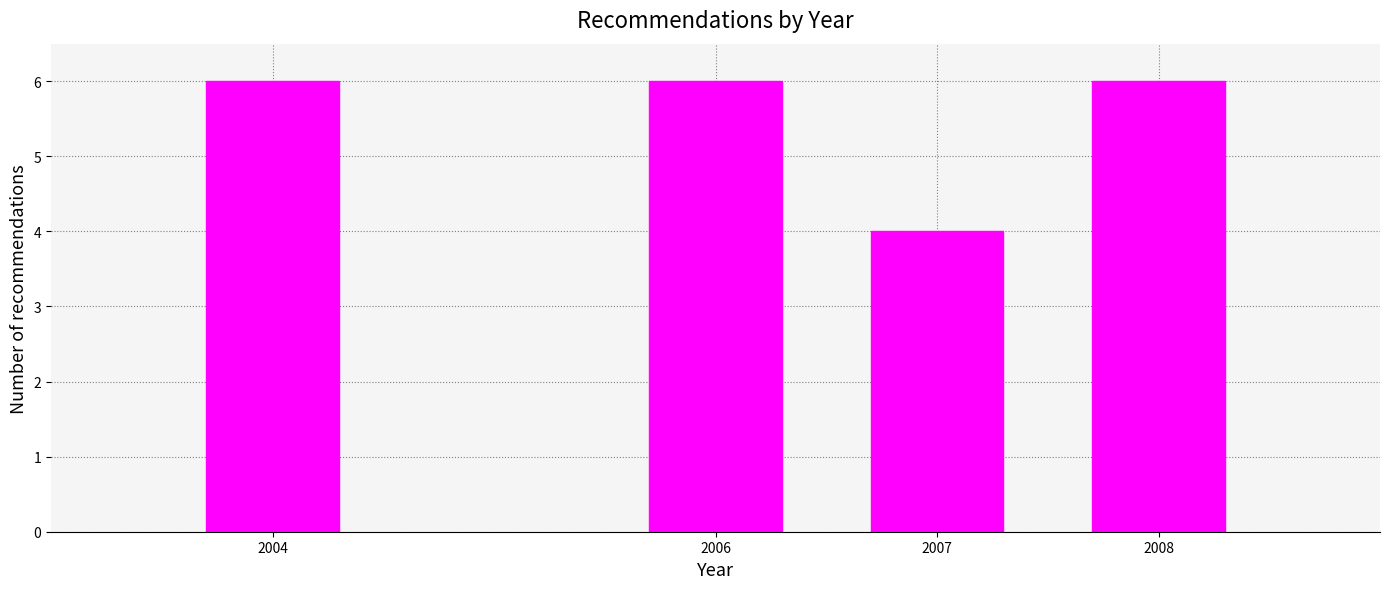

Reading left to right, extract all data points from this chart.

2004=6	2006=6	2007=4	2008=6